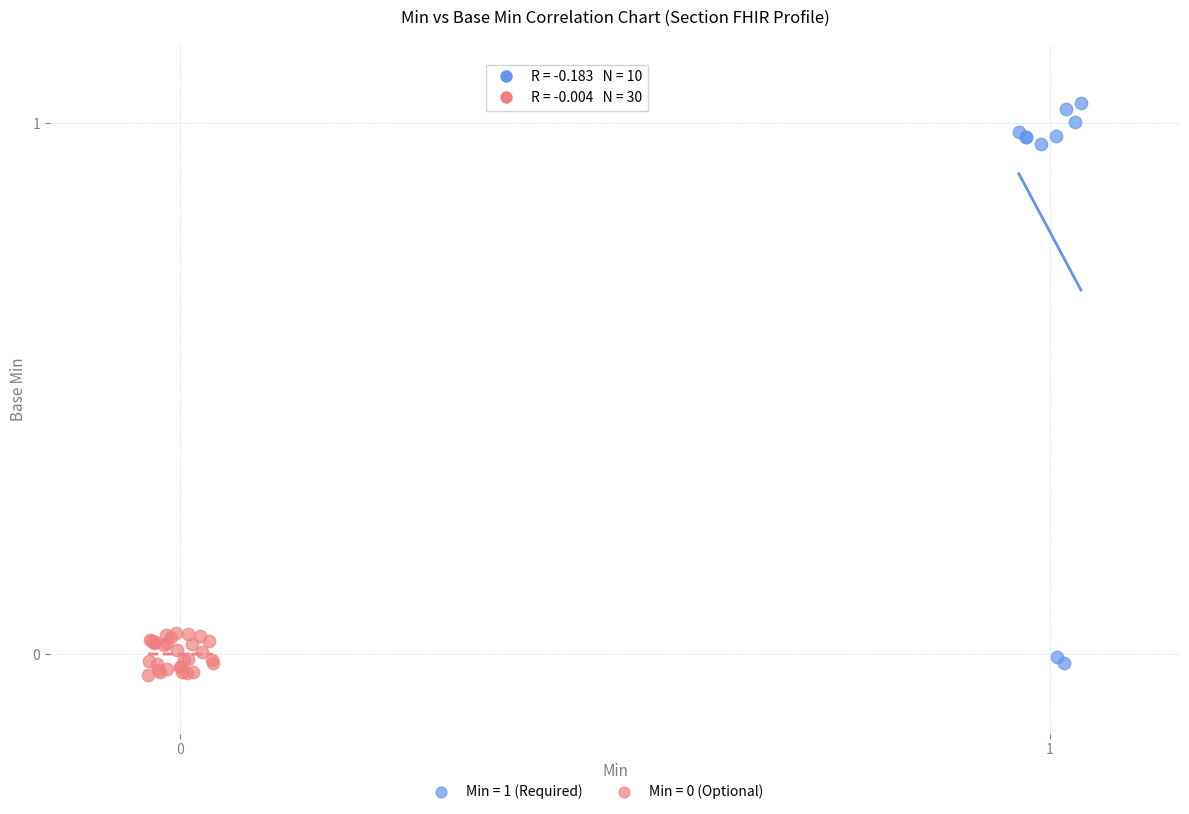

Which series reaches the maximum Y coordinate?

Min = 1 (Required)